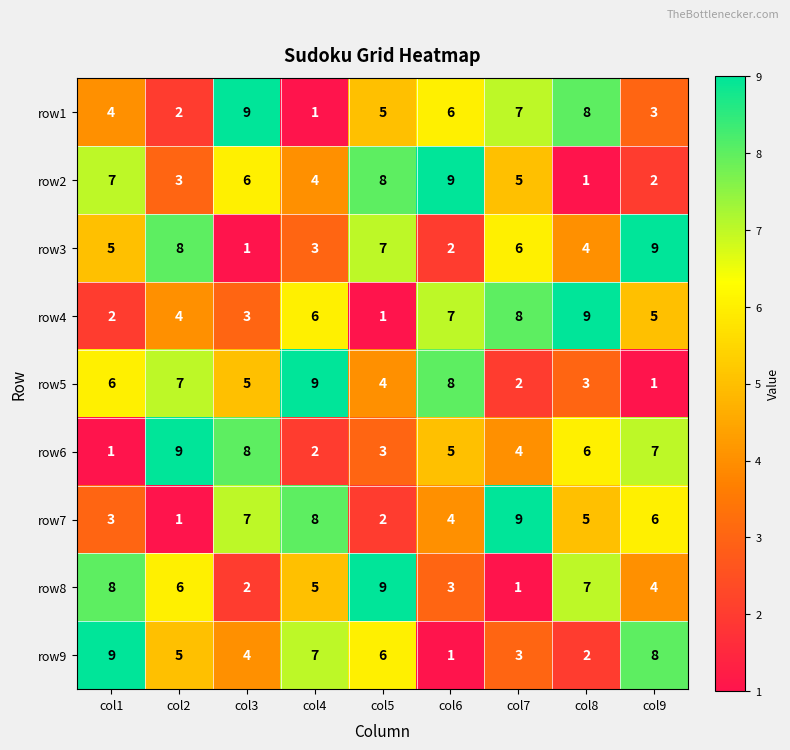

Rank the series at col3 from lowest to highest value.

row3, row8, row4, row9, row5, row2, row7, row6, row1